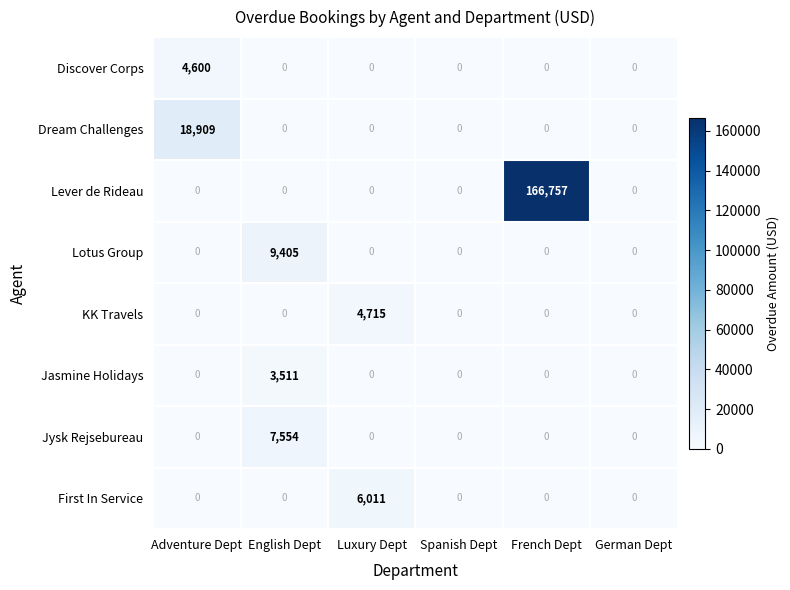

What is the total value across all series at Adventure Dept?

23509